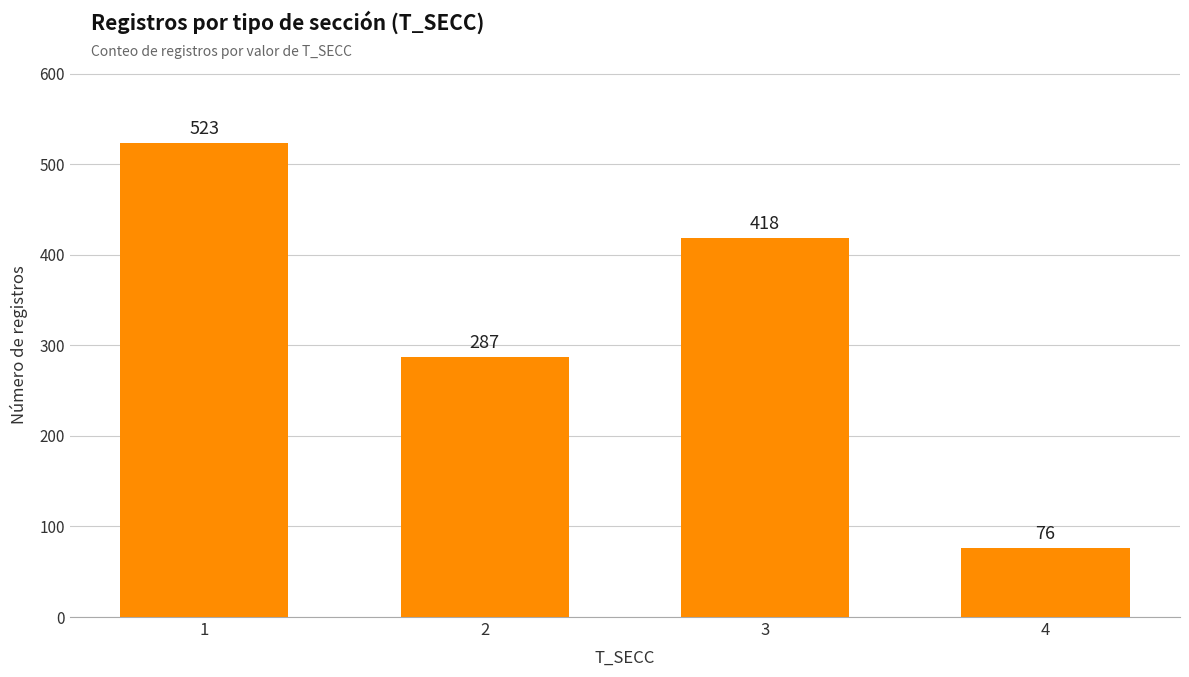

Reading right to left, what are all the values shown in this chart?

4=76	3=418	2=287	1=523